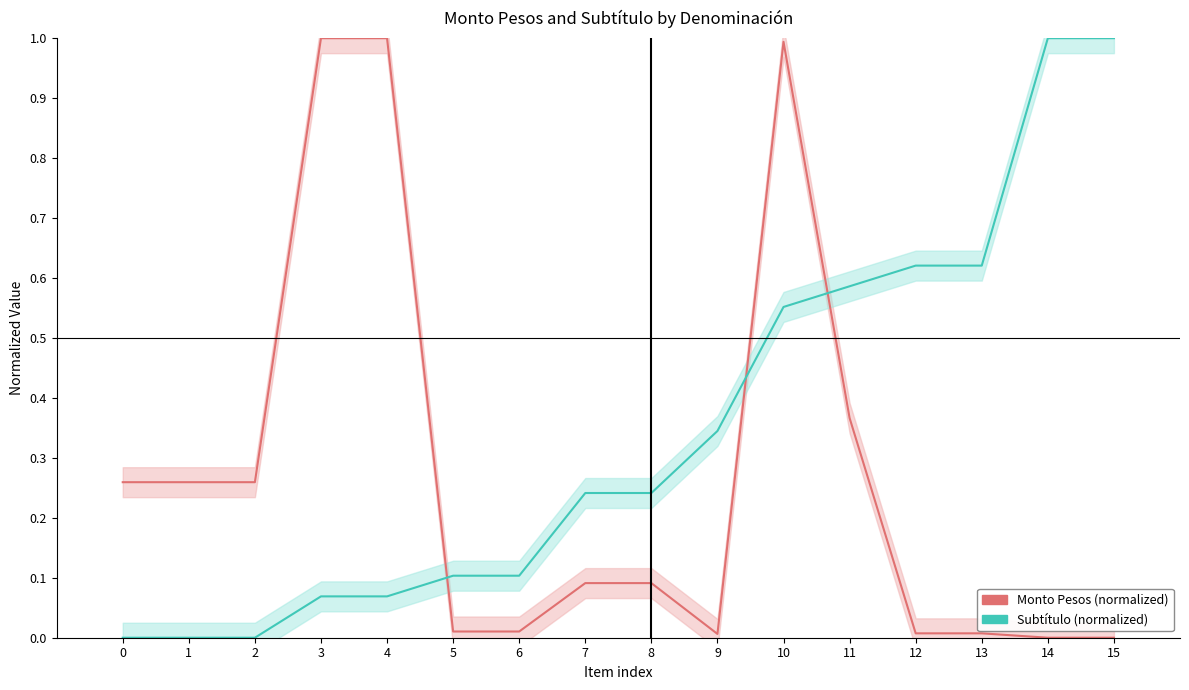

Reading right to left, extract all data points from this chart.

Monto Pesos: 0.0	0.0	0.0	0.0	0.4	1.0	0.0	0.1	0.1	0.0	0.0	1.0	1.0	0.3	0.3	0.3
Subtítulo: 1.0	1.0	0.6	0.6	0.6	0.6	0.3	0.2	0.2	0.1	0.1	0.1	0.1	0.0	0.0	0.0